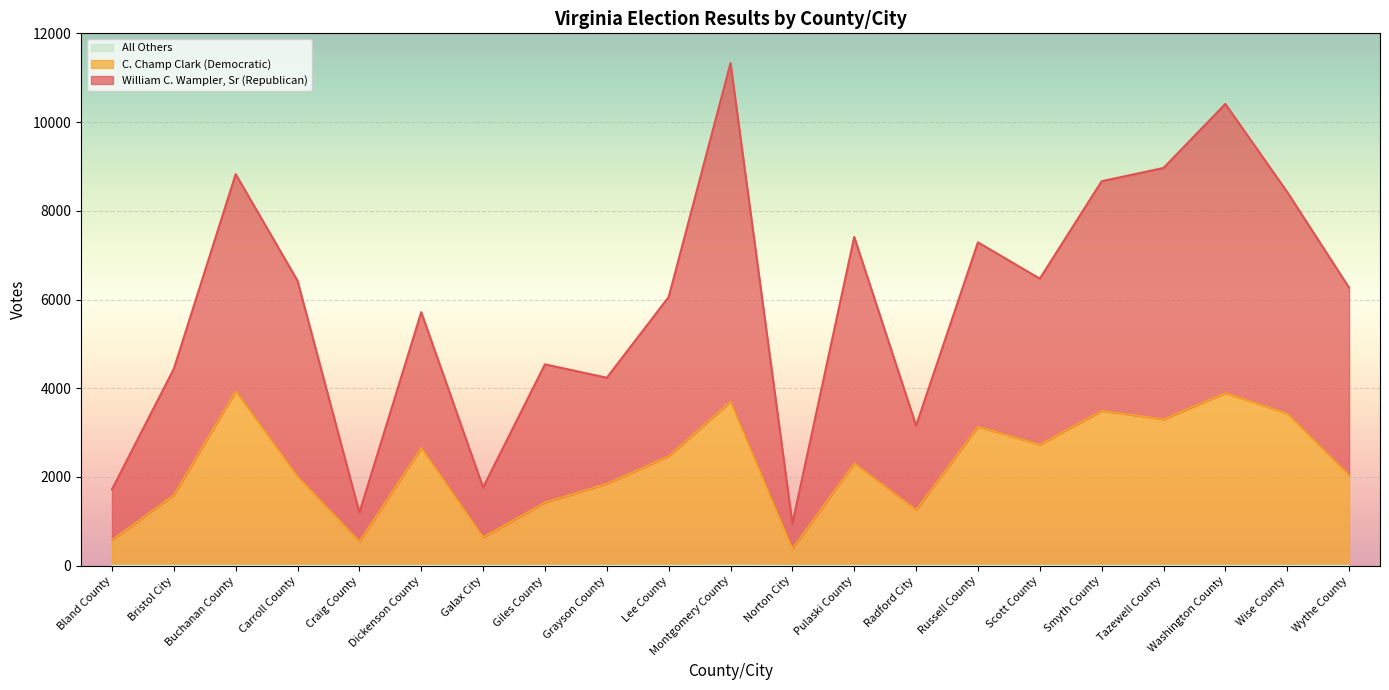

What is the label of the 8th point from the left?

Giles County